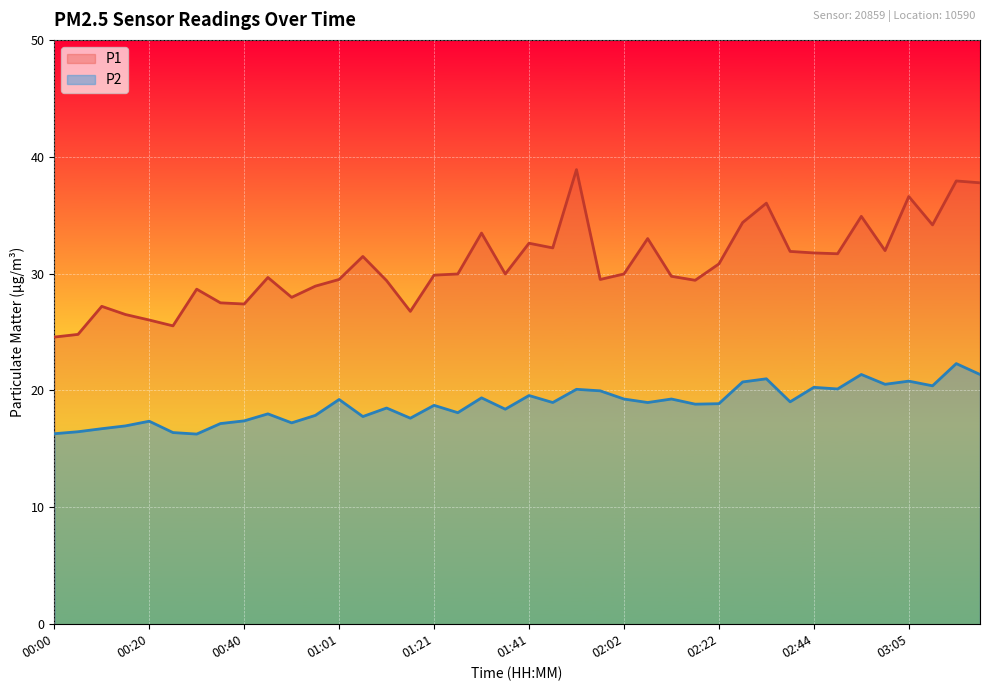

What is the greatest value displayed?

38.9